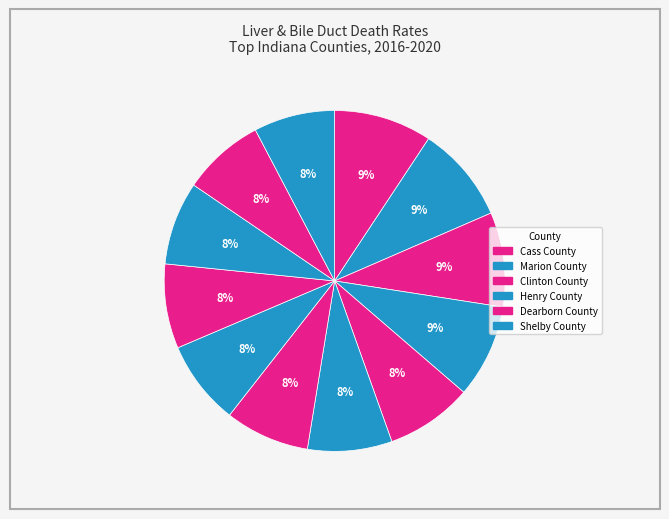

Count the number of slices in the pie.

12